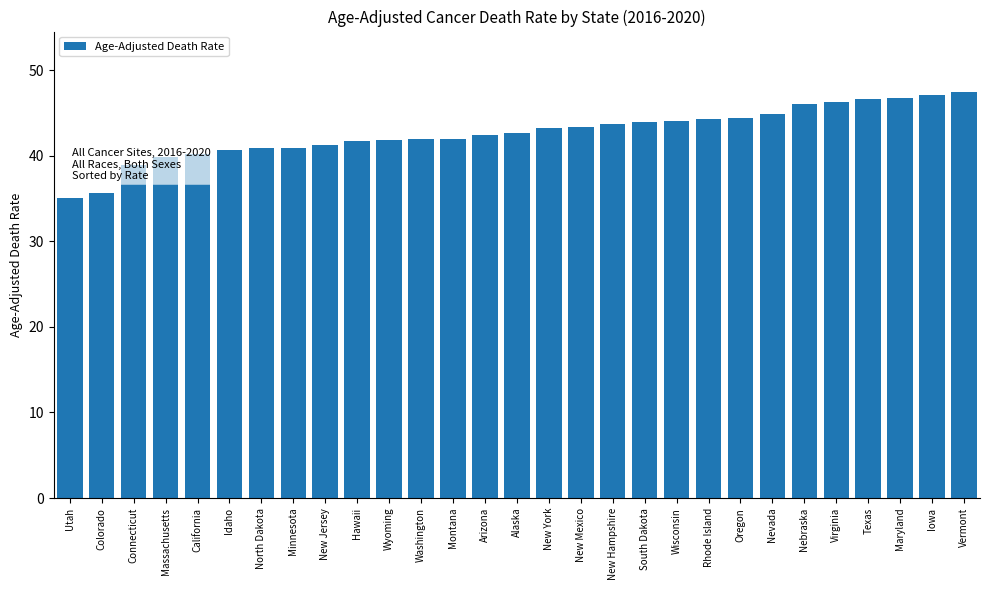

How many bars are there in total?

29